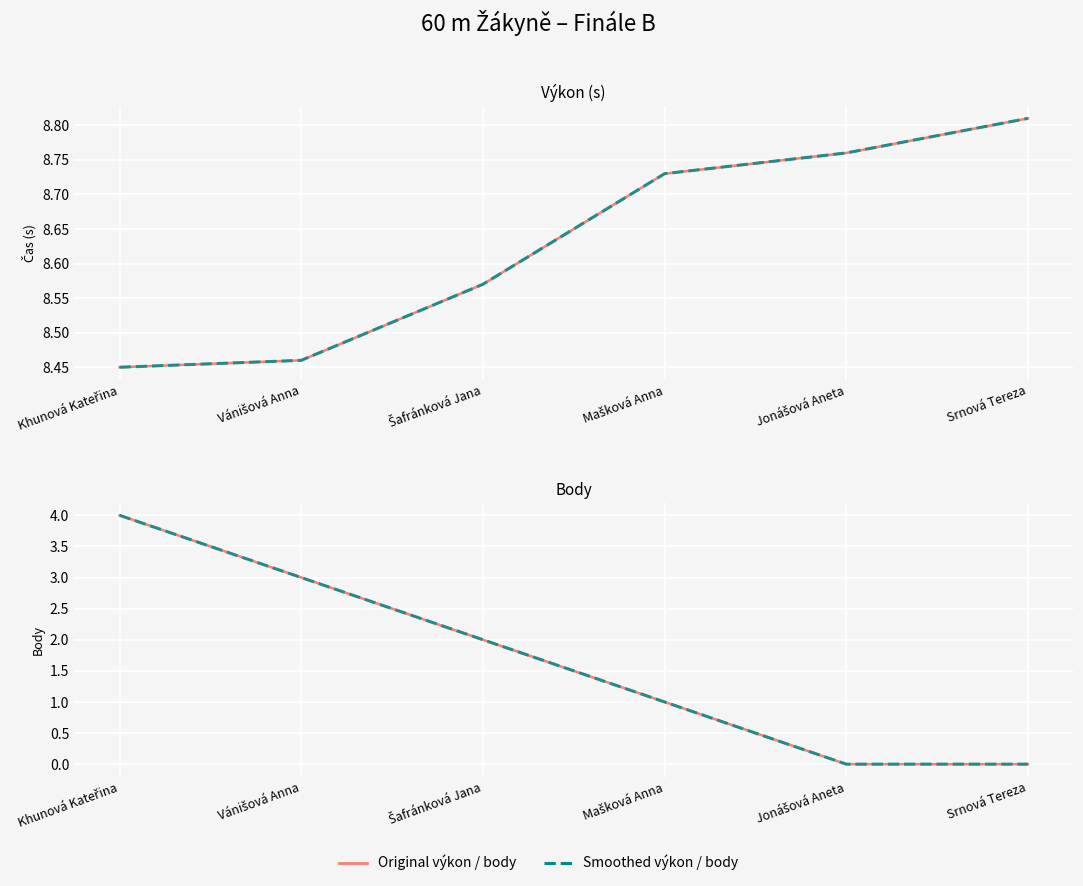

At which label does Výkon (smoothed) reach its peak?

Srnová Tereza